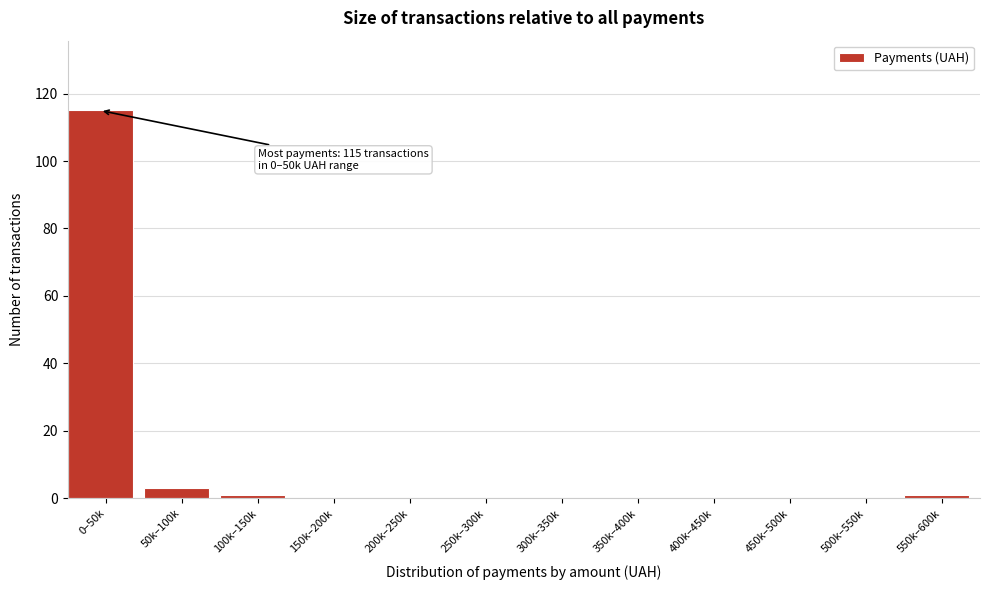

Reading right to left, list all the values displayed in this chart.

550k–600k=1	500k–550k=0	450k–500k=0	400k–450k=0	350k–400k=0	300k–350k=0	250k–300k=0	200k–250k=0	150k–200k=0	100k–150k=1	50k–100k=3	0–50k=115